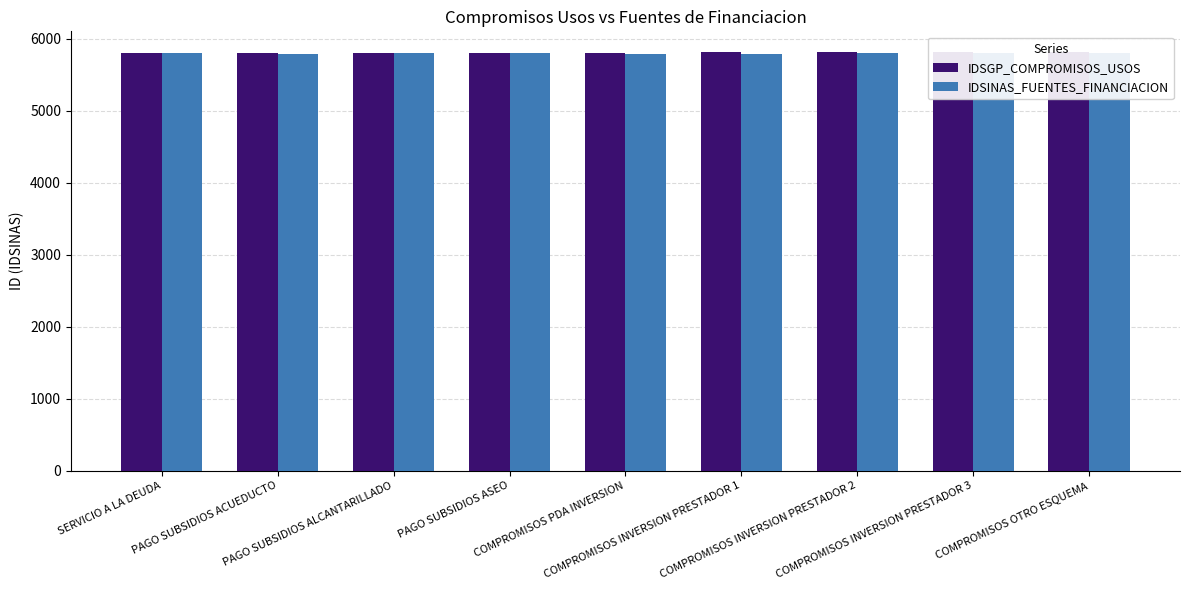

Which category has the highest value in the IDSGP_COMPROMISOS_USOS series?

COMPROMISOS OTRO ESQUEMA